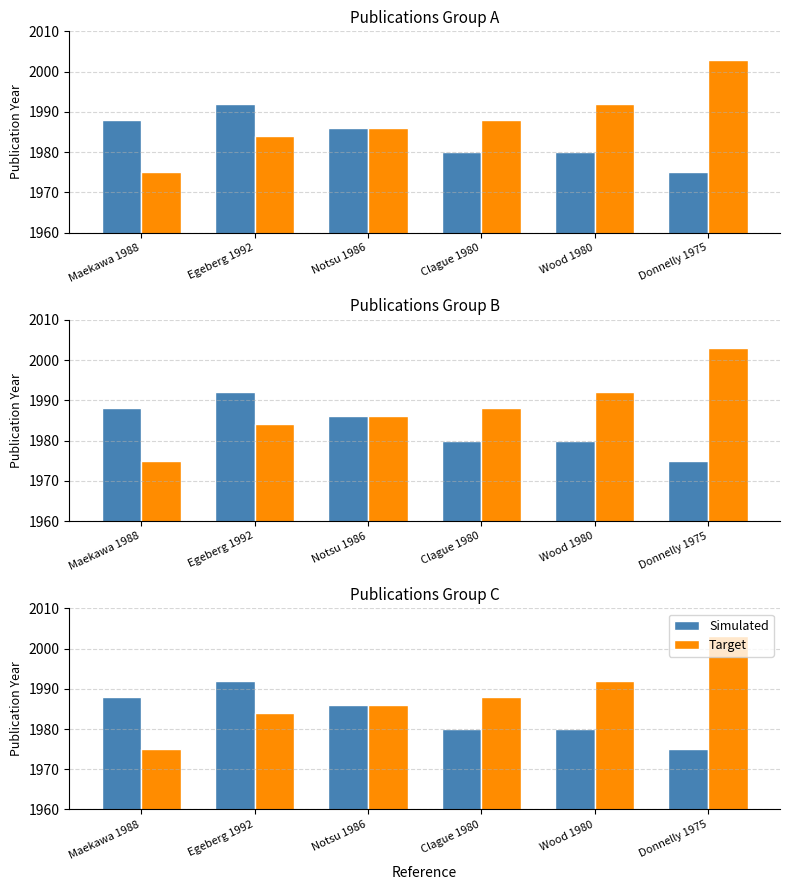

Which series has the largest total across all categories?

Target